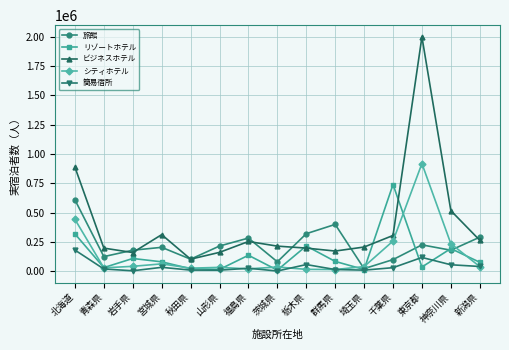

Which series has the largest range (max minus min)?

ビジネスホテル